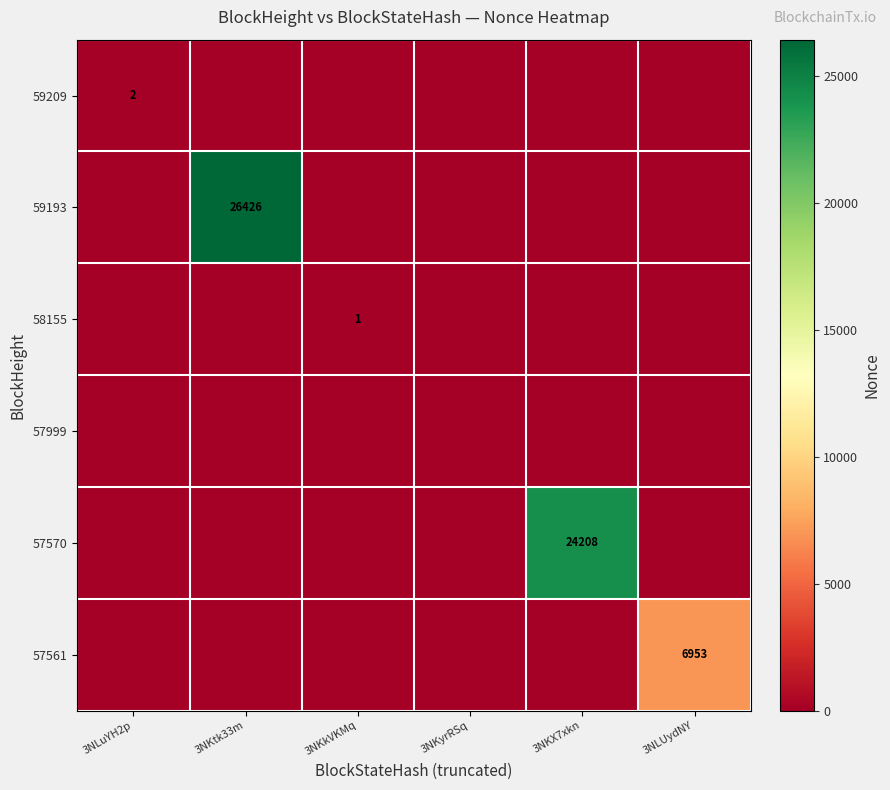

Is it true that 59193 equals 26426 at 3NKtk33m?

True